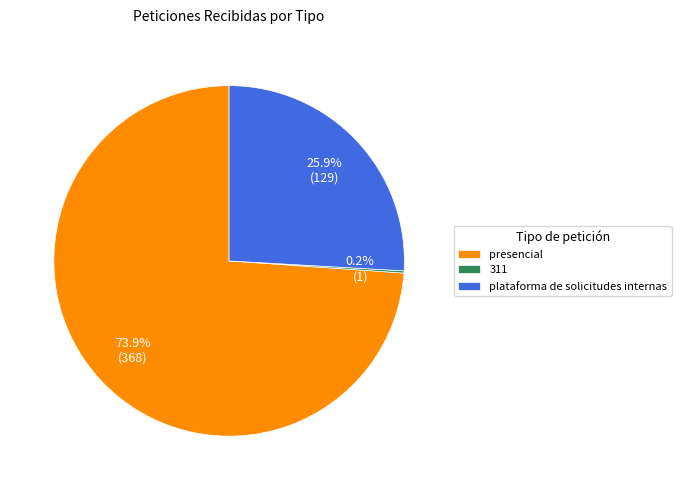

To the nearest percent, what is the difference between the largest and smallest slice percentages?

74%